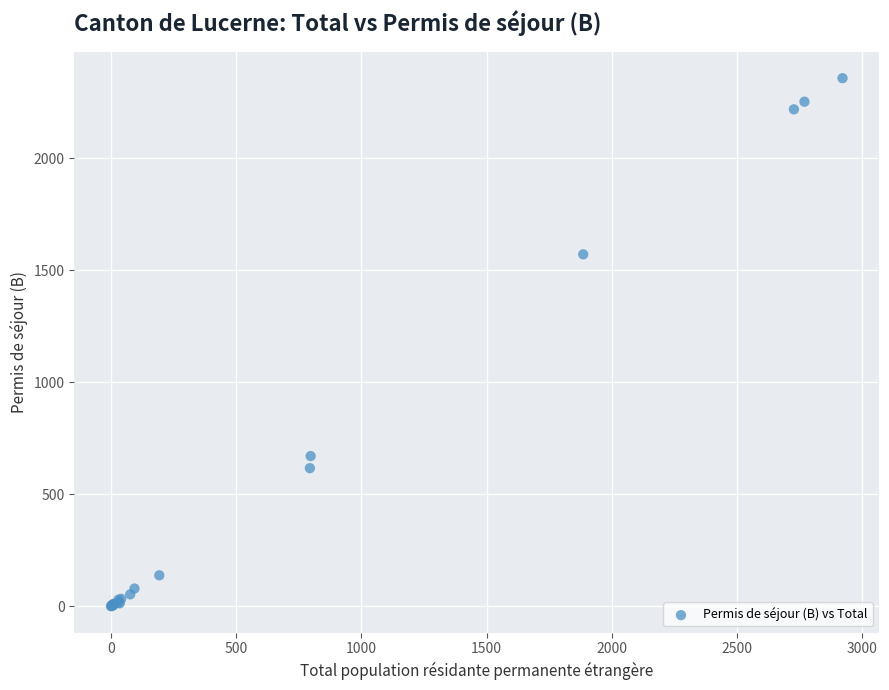

What Y value in the scatter plot is closest to 1179?

1571